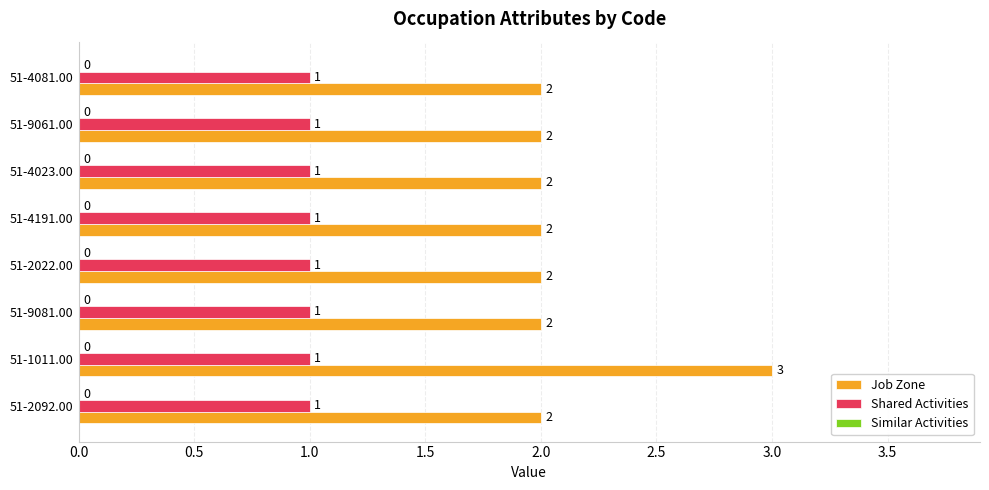

Is the value of Shared Activities at 51-2022.00 greater than the value of Job Zone at 51-9081.00?

No